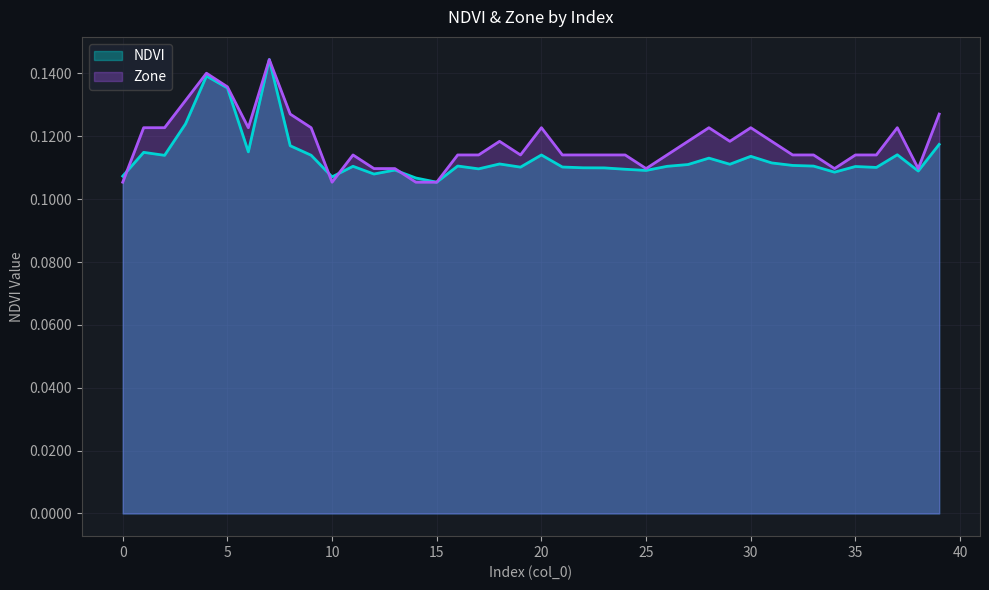

How many interior local peaks does the NDVI series have?

12